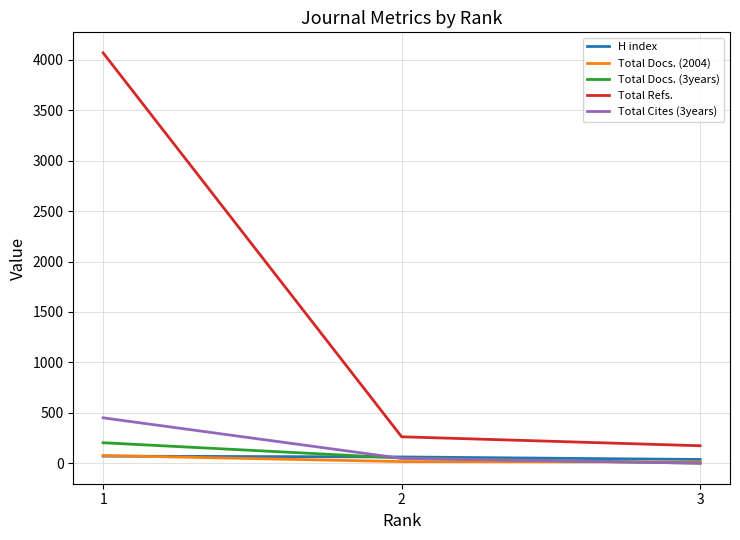

What is the spread (max minus min) of values at 3?

173